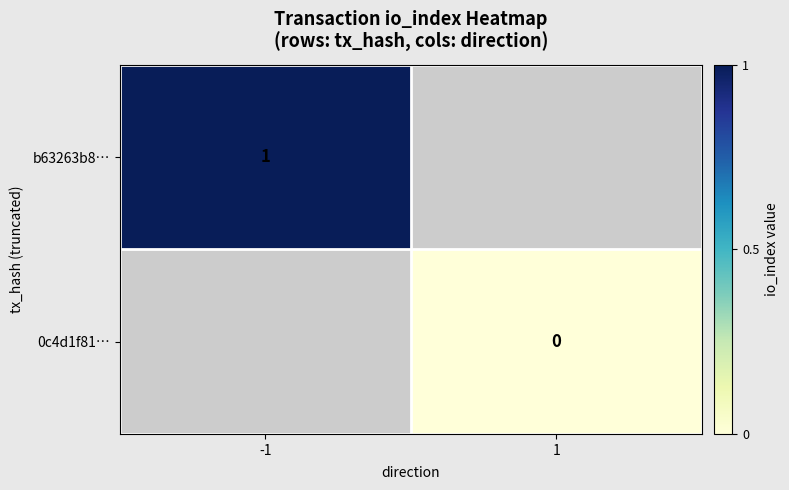

True or false: b63263b8… has a value of 0 at -1.

False